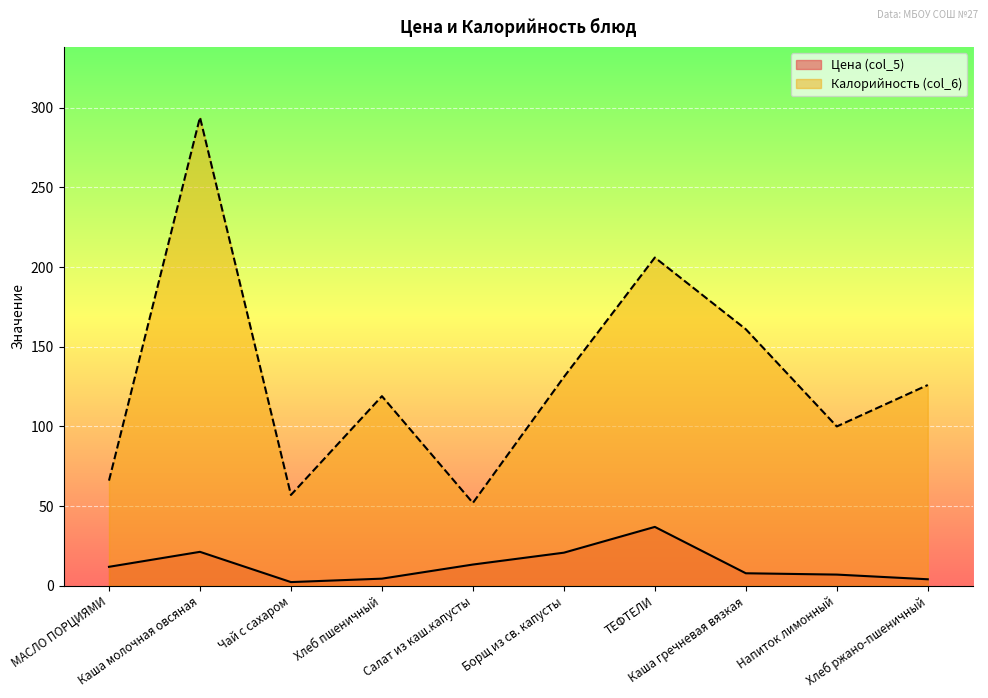

True or false: Цена (col_5) and Калорийность (col_6) intersect in this chart.

False